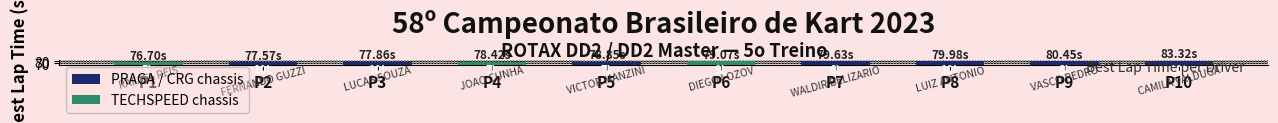

What is the difference between the second highest and second lowest values?

2.9